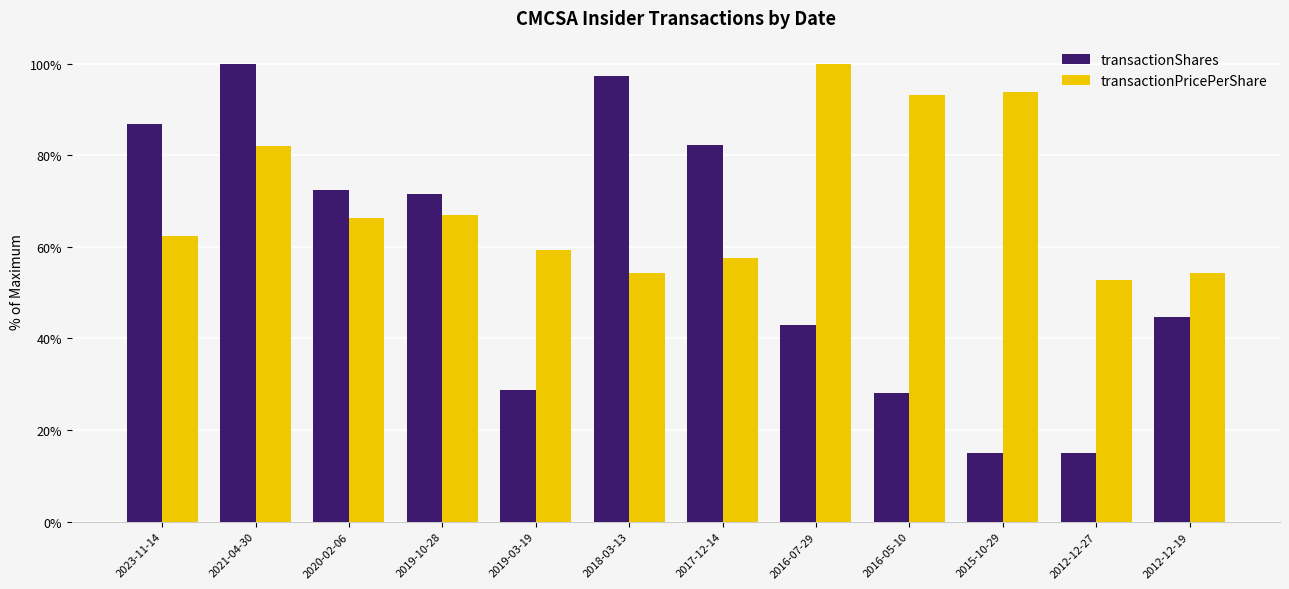

Read the transactionPricePerShare value at 2018-03-13.

54.3